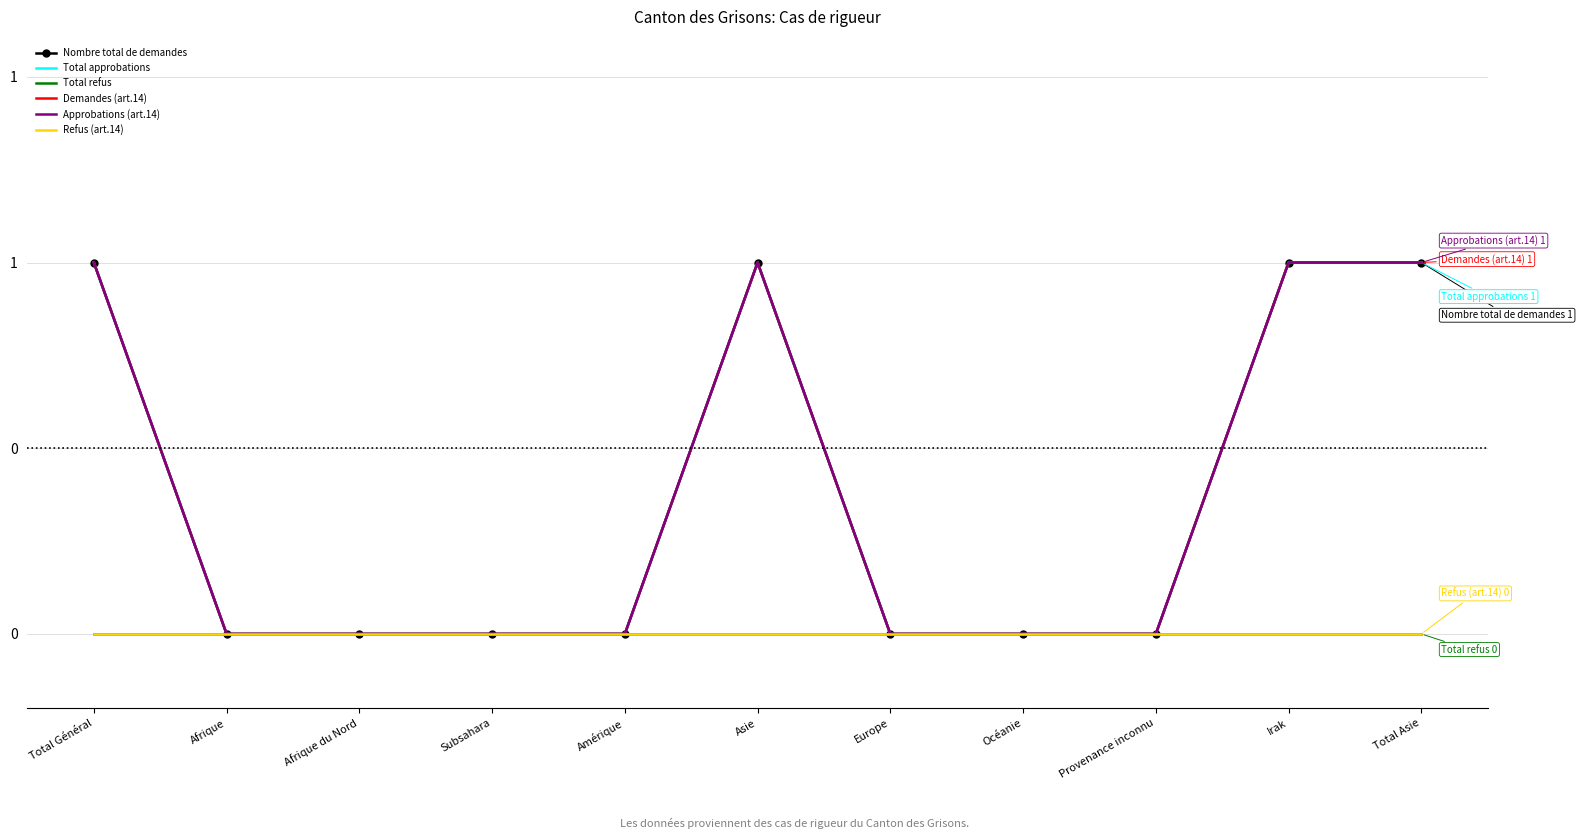

Reading left to right, transcribe all the data shown in this chart.

Nombre total de demandes: 1	0	0	0	0	1	0	0	0	1	1
Total approbations: 1	0	0	0	0	1	0	0	0	1	1
Total refus: 0	0	0	0	0	0	0	0	0	0	0
Demandes (art.14): 1	0	0	0	0	1	0	0	0	1	1
Approbations (art.14): 1	0	0	0	0	1	0	0	0	1	1
Refus (art.14): 0	0	0	0	0	0	0	0	0	0	0